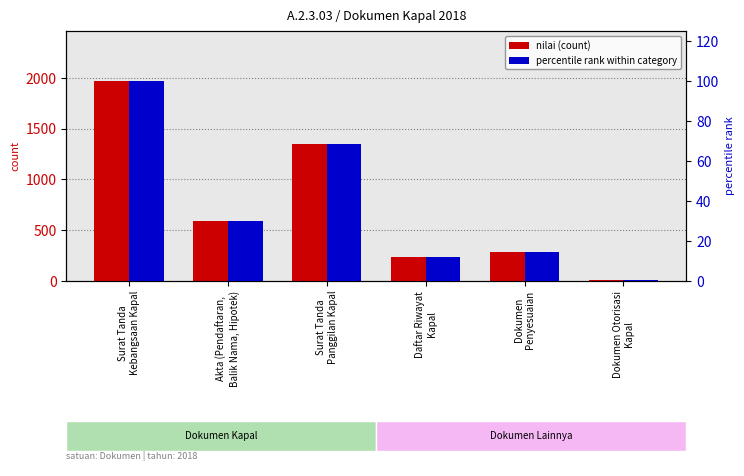

How many data points in nilai (count) are less than 590?

3